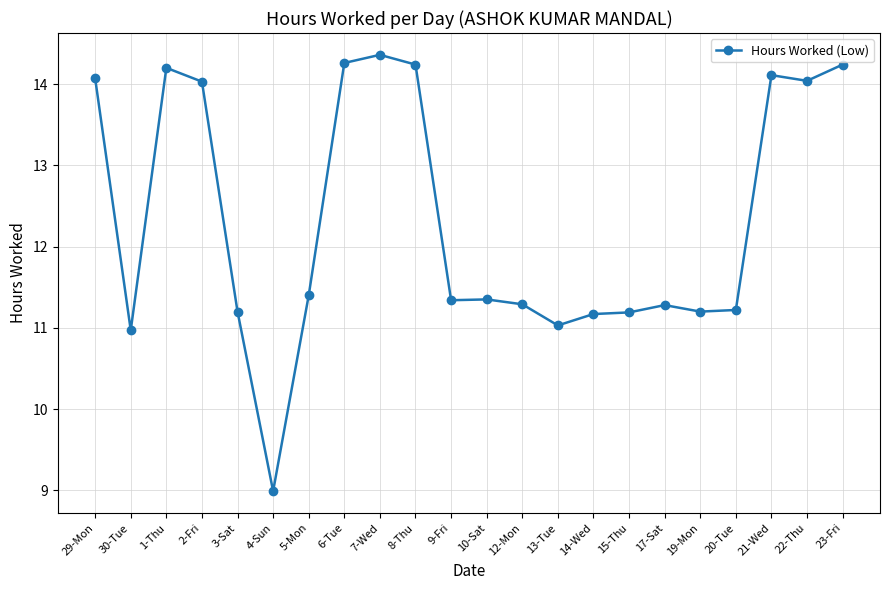

What is the label of the 1st point from the right?

23-Fri